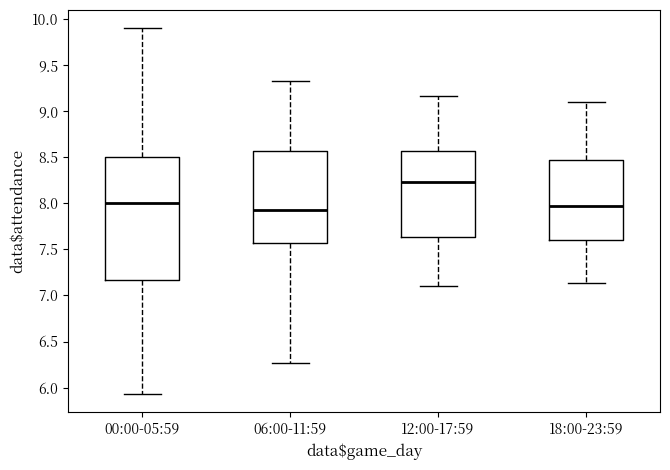

Reading left to right, transcribe this box plot: for each box, give where its median line is, the range the box spans, and where its two whiskers end, as read against the y-axis. The values are not printed on the chart, so give them approximately, as read against the axis.

00:00-05:59: median 8.00, box 7.15 to 8.50, whiskers 5.95 to 9.90
06:00-11:59: median 7.95, box 7.55 to 8.55, whiskers 6.25 to 9.35
12:00-17:59: median 8.25, box 7.65 to 8.55, whiskers 7.10 to 9.15
18:00-23:59: median 7.95, box 7.60 to 8.45, whiskers 7.15 to 9.10